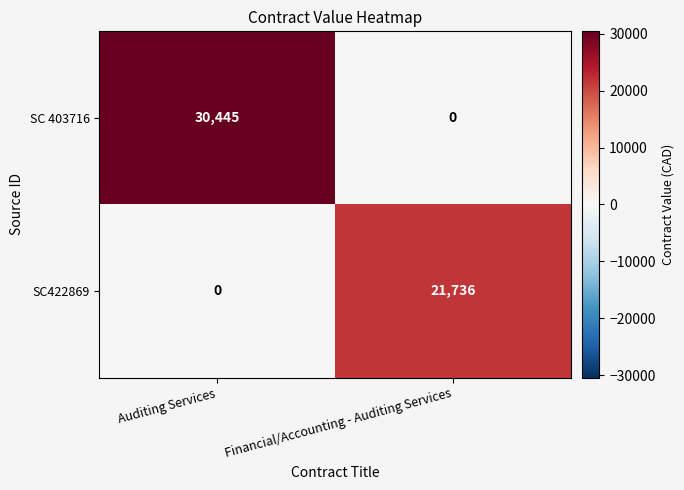

Rank the series by their average value, from lowest to highest.

SC422869, SC 403716